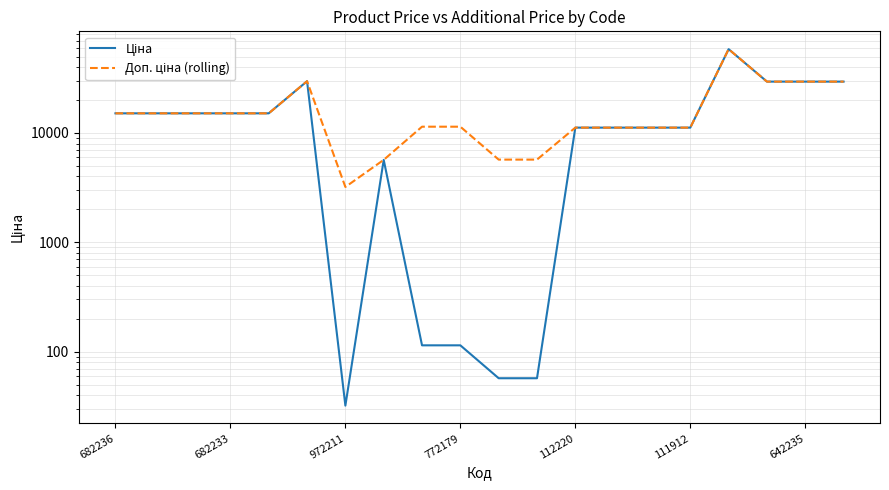

What is the difference between the second highest and second lowest values in the Доп. ціна (rolling) series?

24073.4